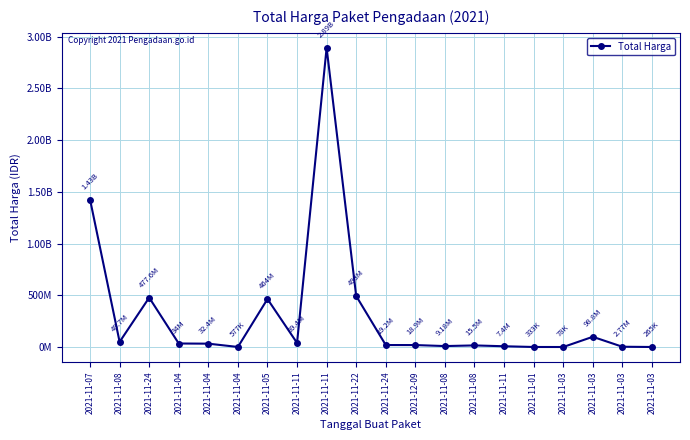

Rank the categories by value from lowest to highest.

2021-11-03, 2021-11-03, 2021-11-01, 2021-11-04, 2021-11-03, 2021-11-11, 2021-11-08, 2021-11-08, 2021-12-09, 2021-11-24, 2021-11-04, 2021-11-04, 2021-11-11, 2021-11-08, 2021-11-03, 2021-11-05, 2021-11-24, 2021-11-22, 2021-11-07, 2021-11-11